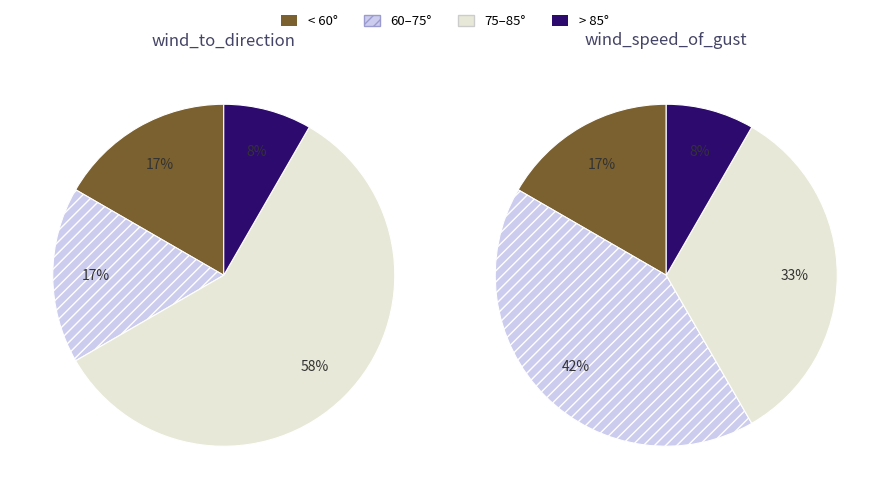

Combined, do 57.7 and 74.5 account for over 50%?

No